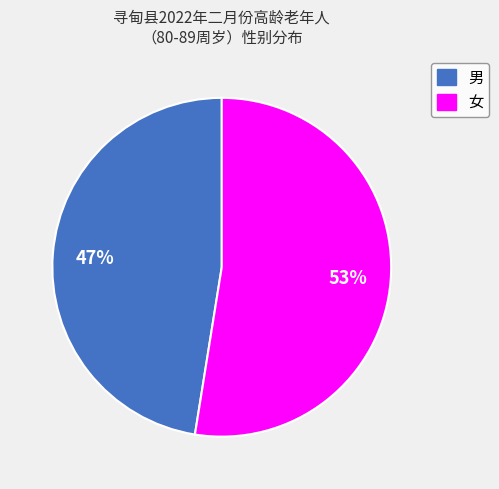

Combined, do 男 and 女 account for over 50%?

Yes